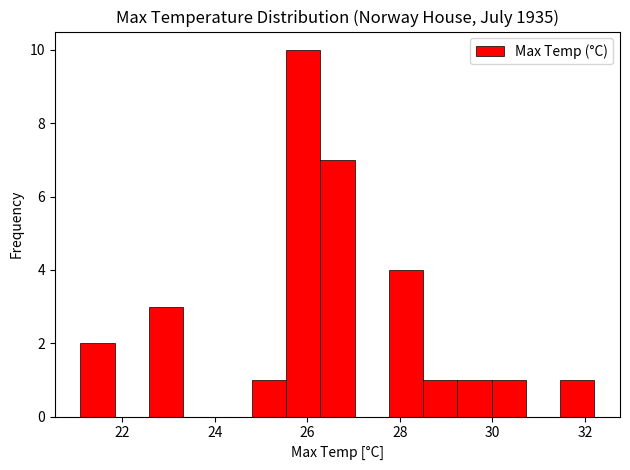

Around what value on the x-axis is the tallest bar? Give the approximate position of its centre, as read against the axis.

26.0